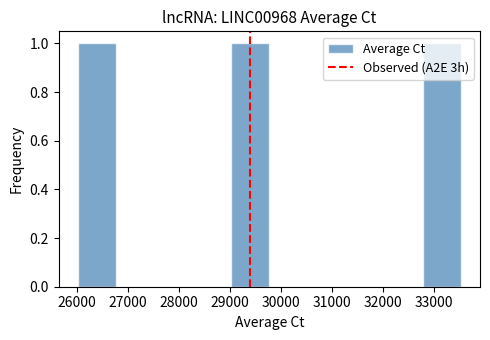

Reading left to right, transcribe this chart: for each bar, give the range it covers on the x-axis and its height. Neither the bar edges nor the heights are printed on the chart, so give them approximately, as read against the axes.

26000 to 26800: 1
26800 to 27500: 0
27500 to 28300: 0
28300 to 29000: 0
29000 to 29800: 1
29800 to 30500: 0
30500 to 31300: 0
31300 to 32000: 0
32000 to 32800: 0
32800 to 33500: 1